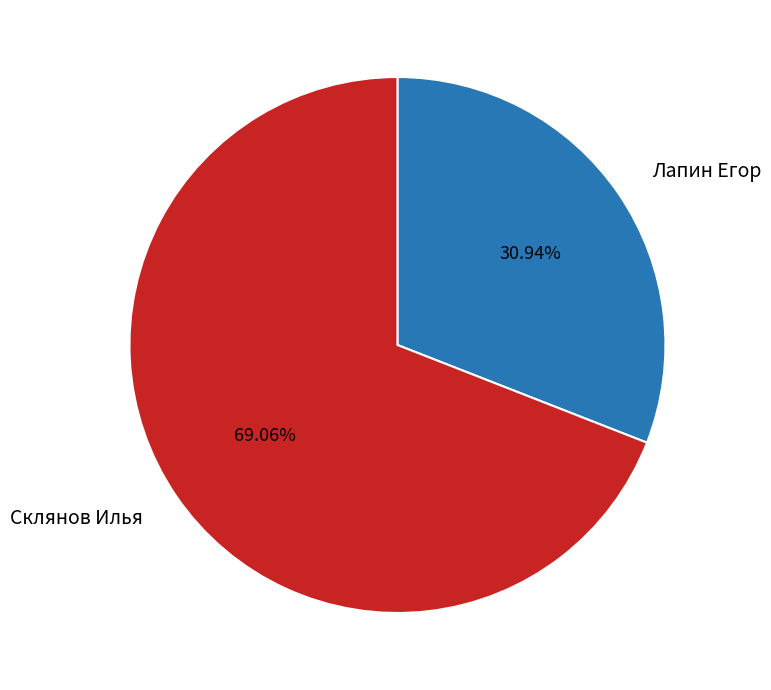

Approximately how many times larger is the value at Склянов Илья compared to Лапин Егор?

2.2